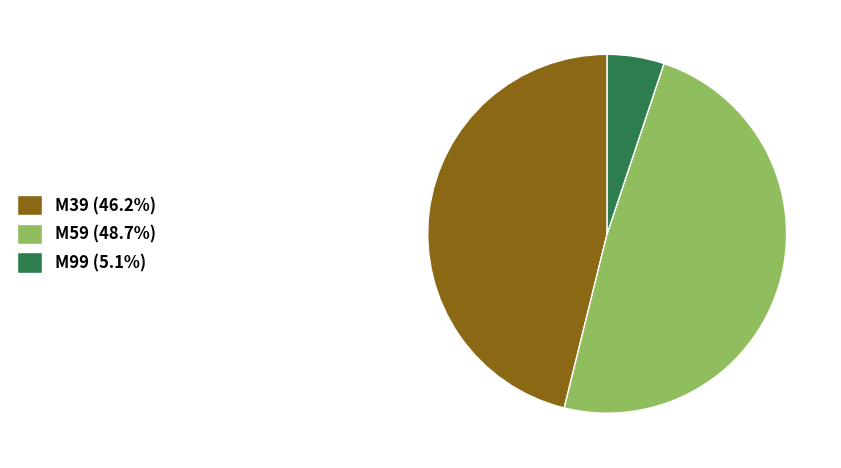

Is there any slice that represents more than half of the pie?

No